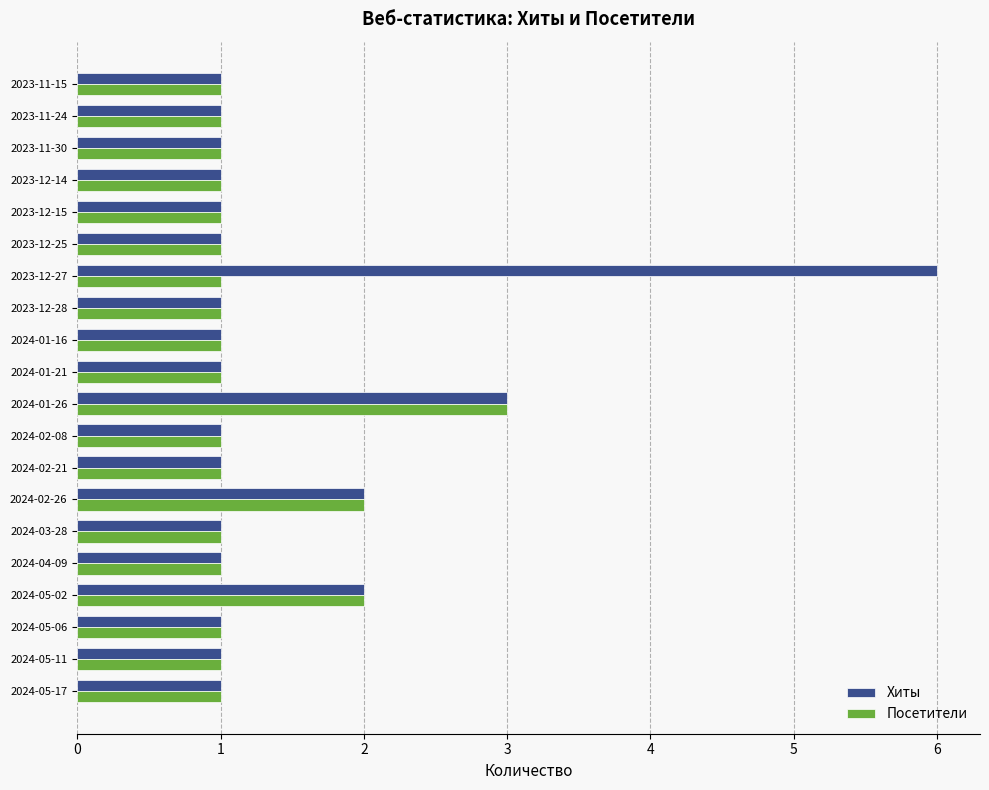

Which series has the largest range (max minus min)?

Хиты